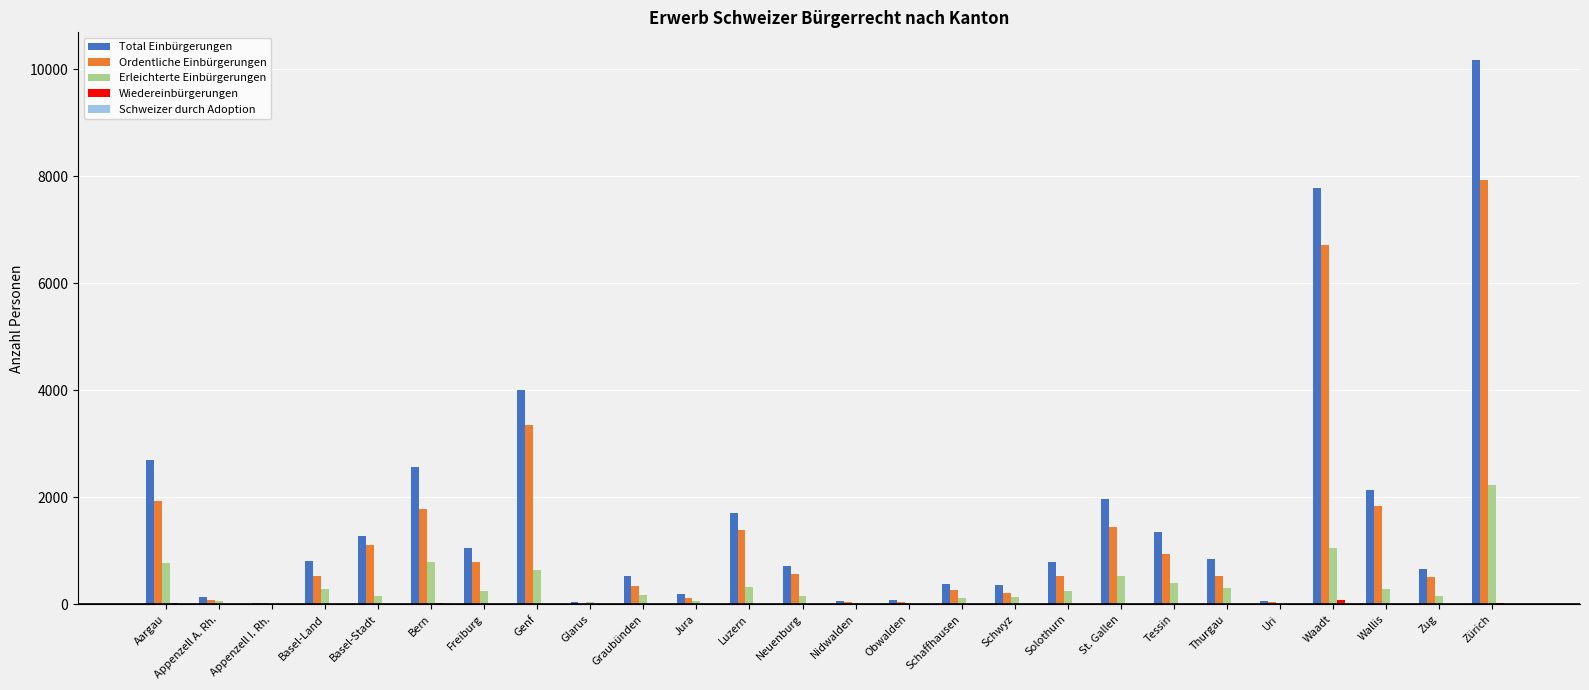

Between Genf and Zürich, which series saw the biggest shift?

Total Einbürgerungen